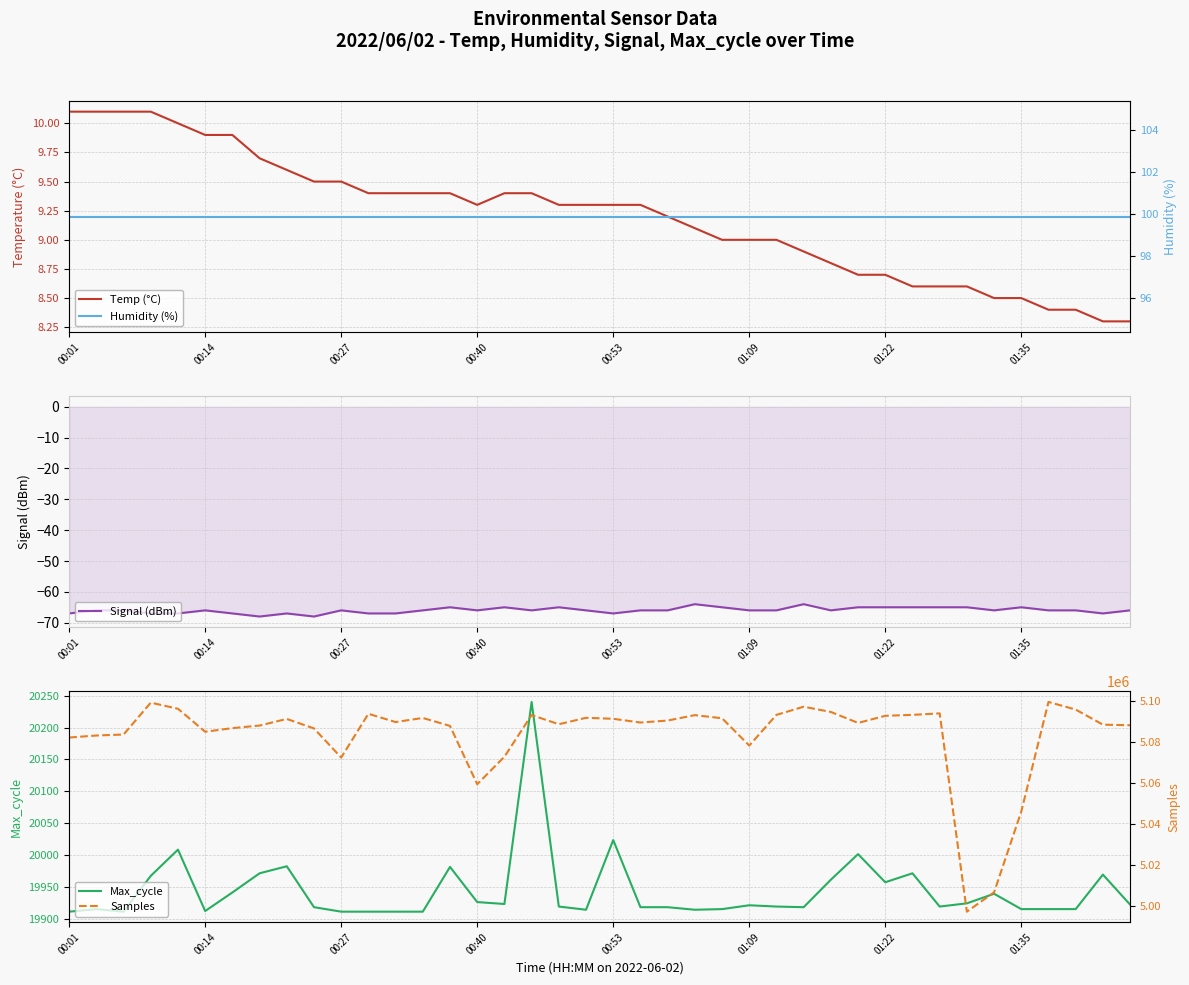

What are all the series names shown in the legend?

Temp (°C), Signal (dBm), Max_cycle, Humidity (%), Samples